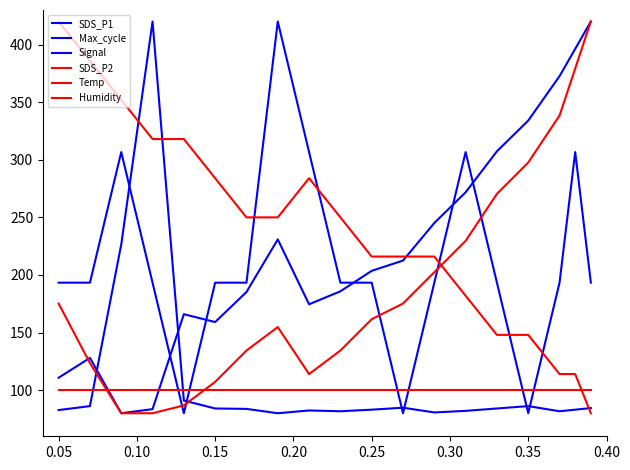

What is the value of the SDS_P2 point at the 14th from the left?

229.6